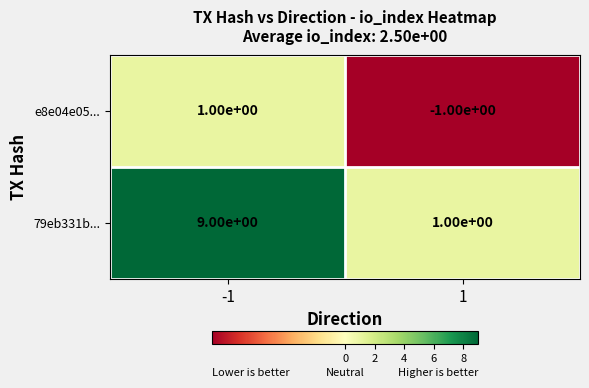

What is the sum of the 79eb331b... values at -1 and 1?

10